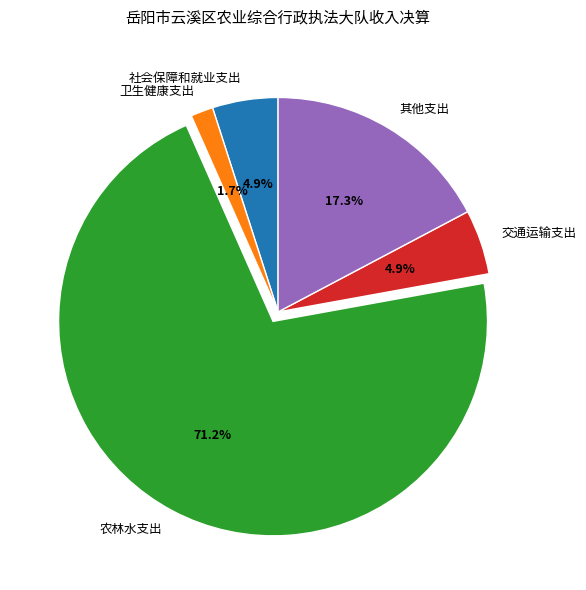

What portion of the pie excludes 其他支出?

82.7%